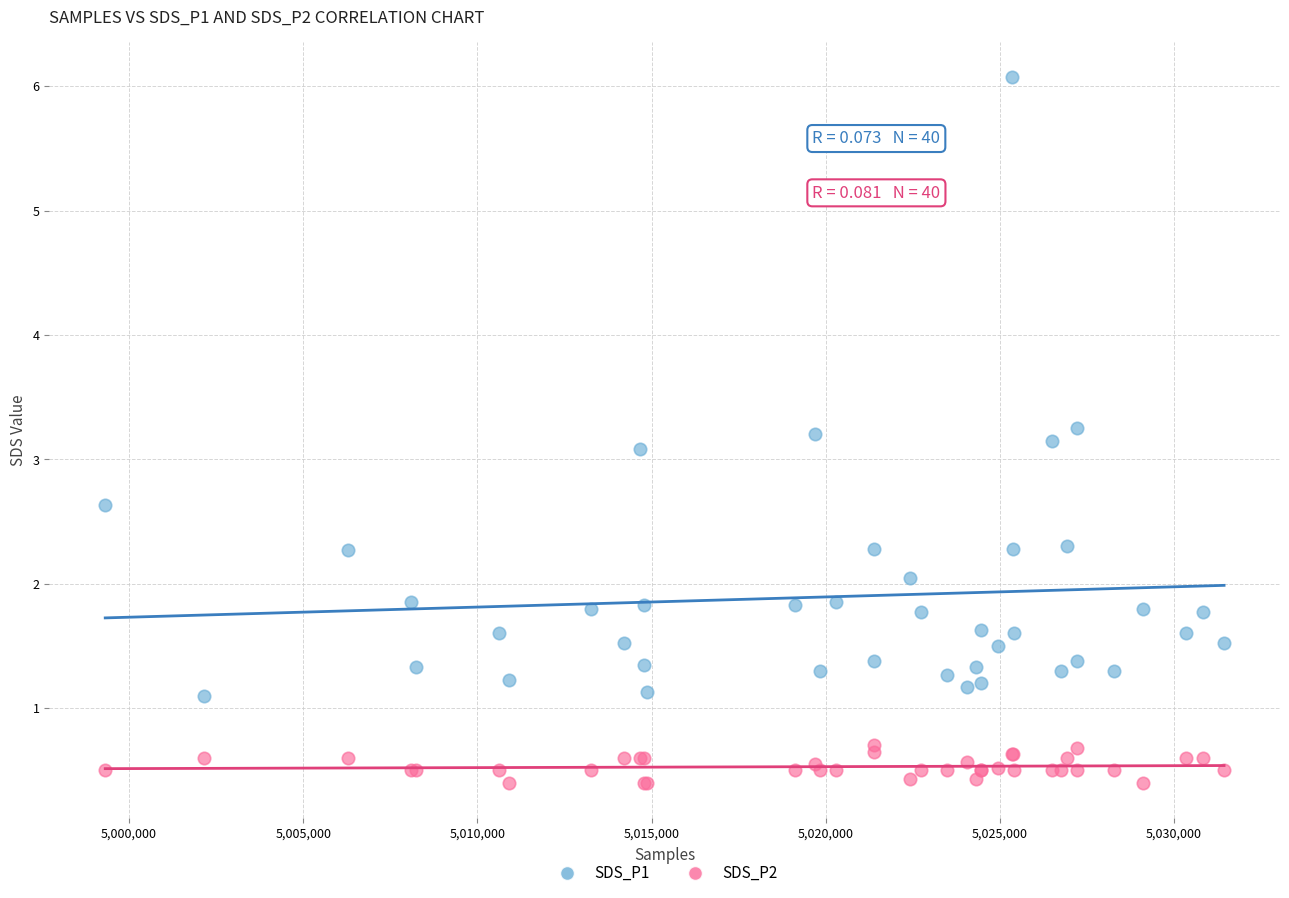

Which series has the widest spread of Y values?

SDS_P1